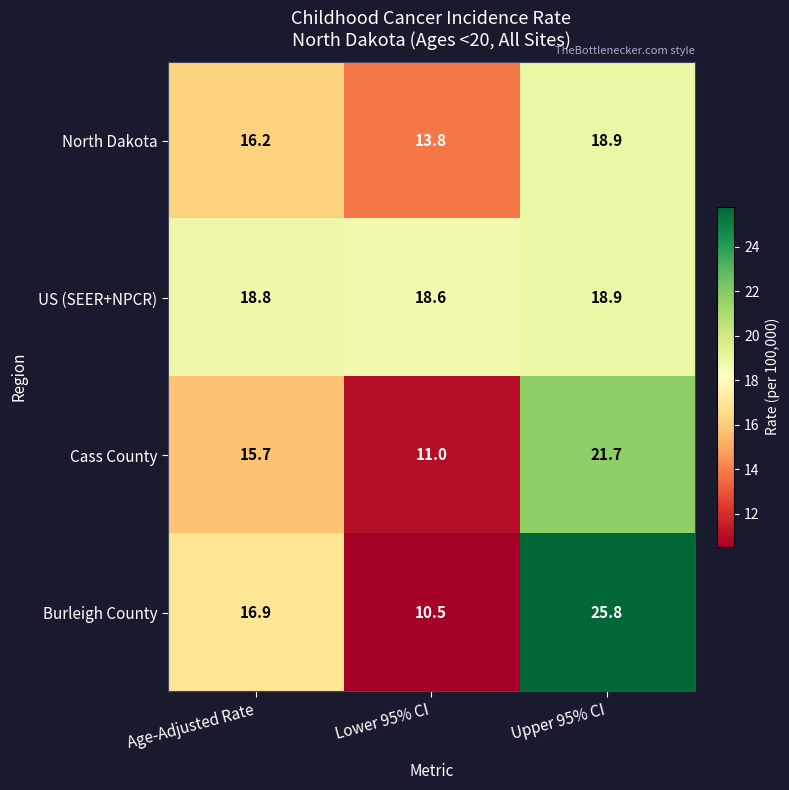

True or false: US (SEER+NPCR) has a value of 11.3 at Upper 95% CI.

False